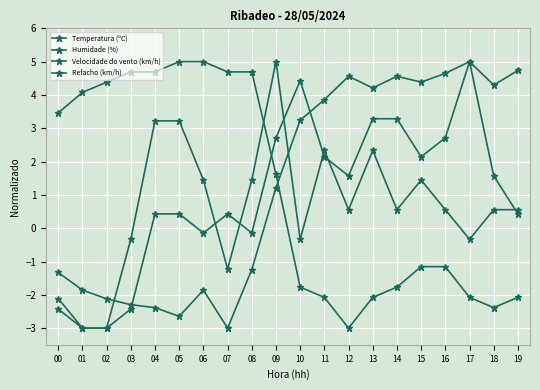

At 19, list the series in order from smallest to largest.

Humidade (%), Refacho (km/h), Velocidade do vento (km/h), Temperatura (ºC)